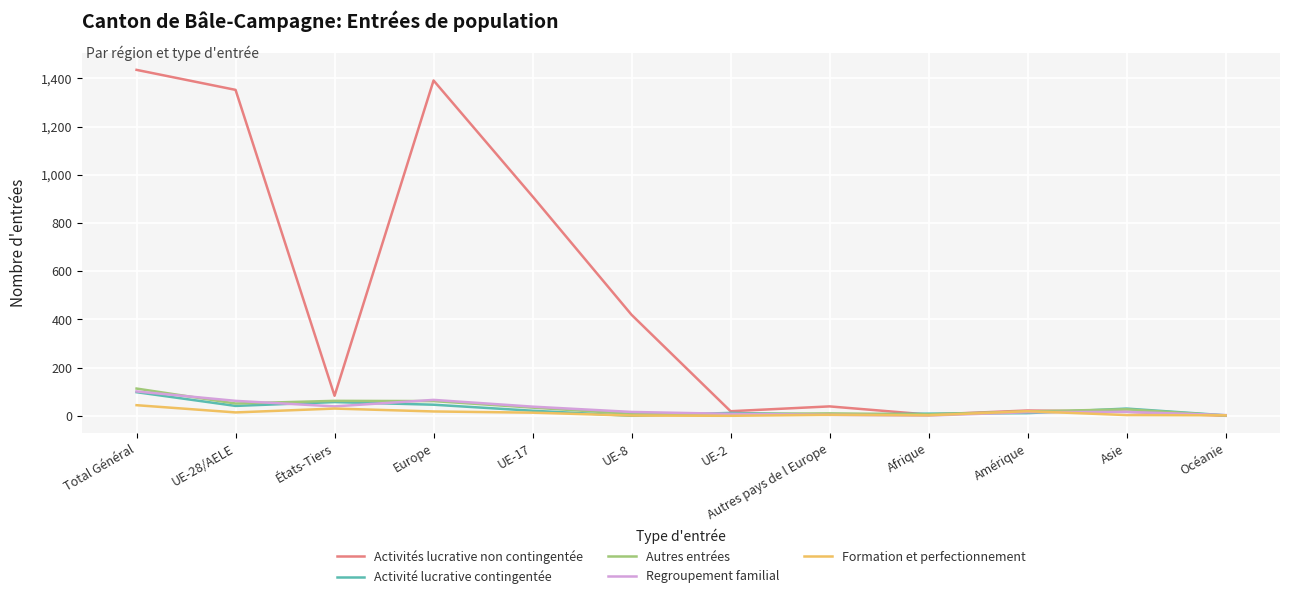

True or false: Formation et perfectionnement has more than 1 points higher than both neighbors.

True